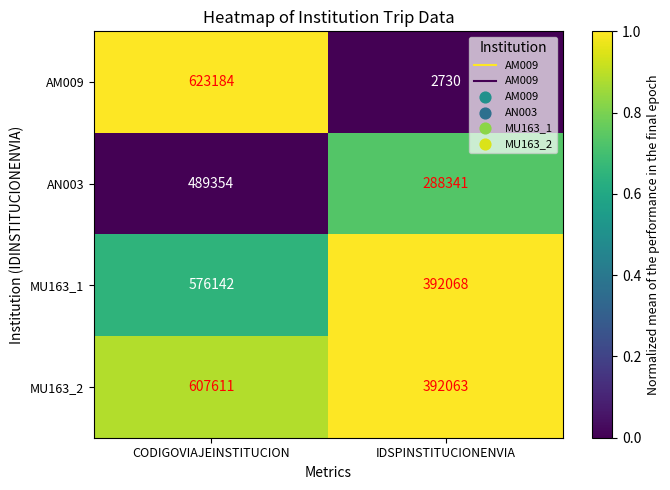

What is the total value across all series at CODIGOVIAJEINSTITUCION?

2296291